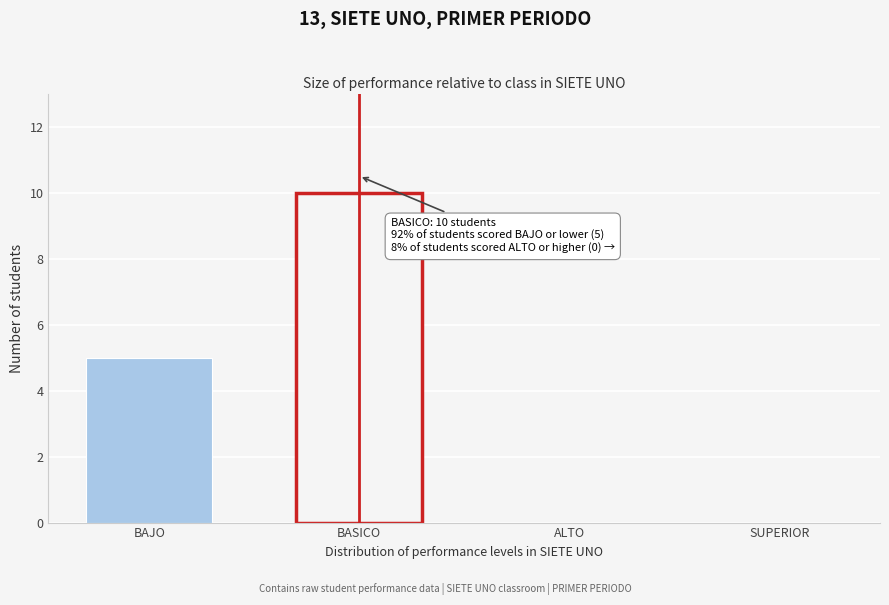

Reading left to right, what are all the values shown in this chart?

BAJO=5	BASICO=10	ALTO=0	SUPERIOR=0